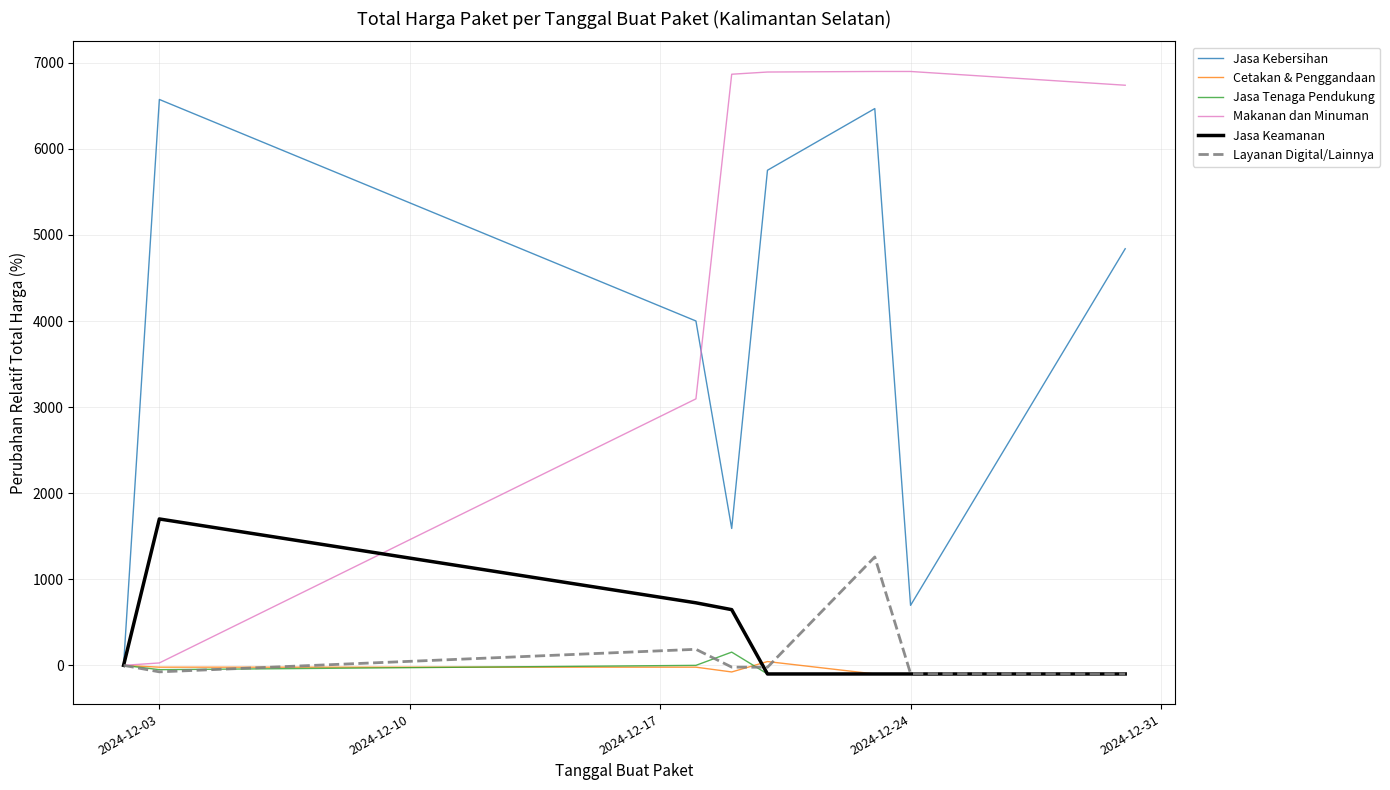

Which series has the widest spread of values?

Makanan dan Minuman